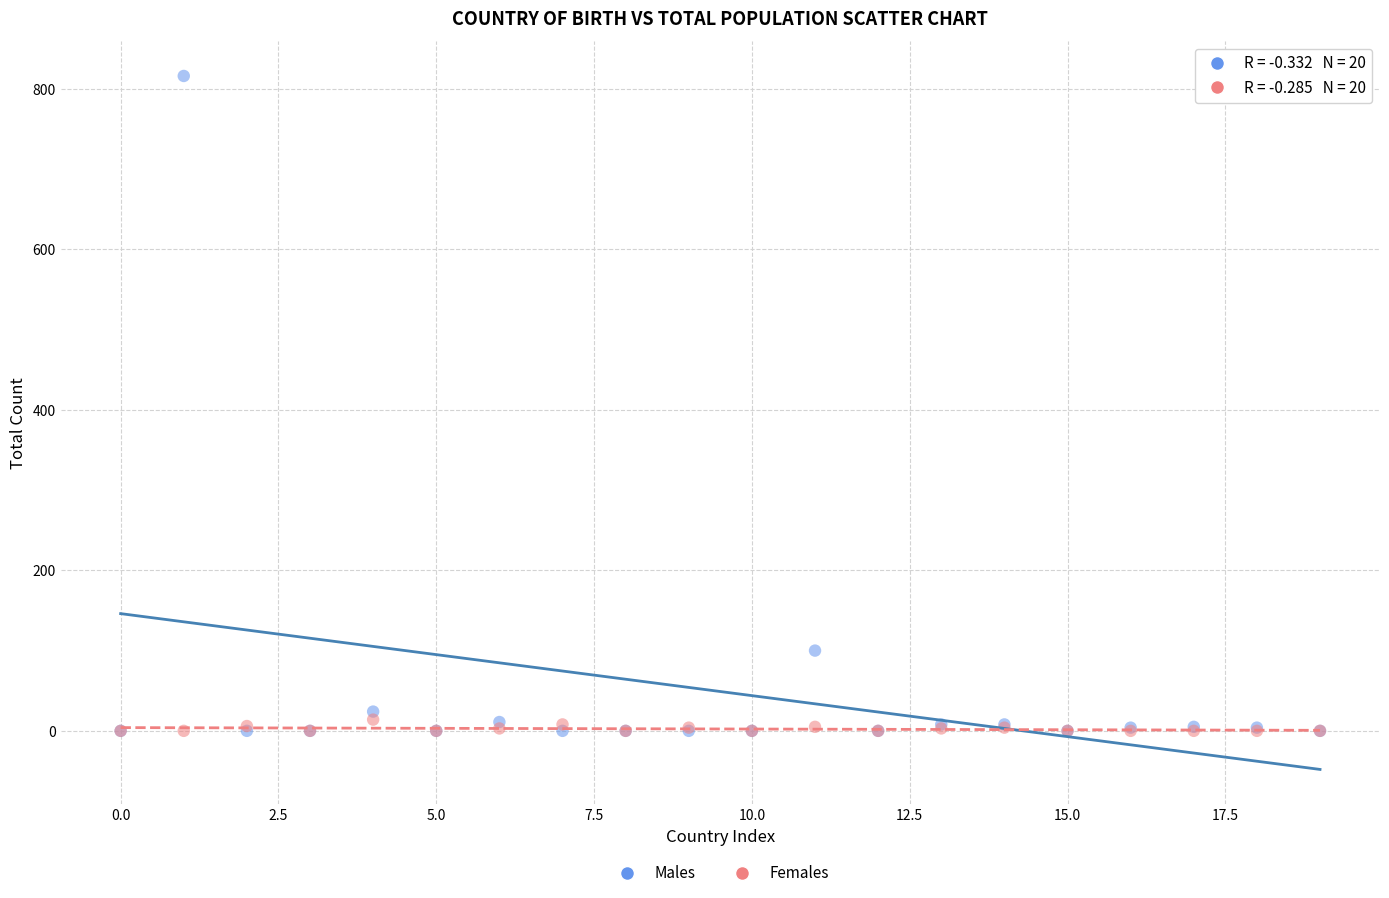

Which series contains the highest Y value?

Males